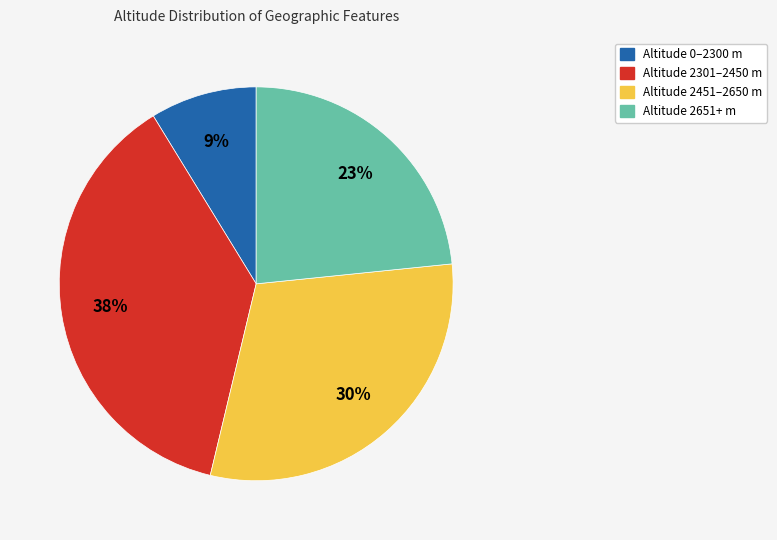

How many segments does this pie chart have?

4